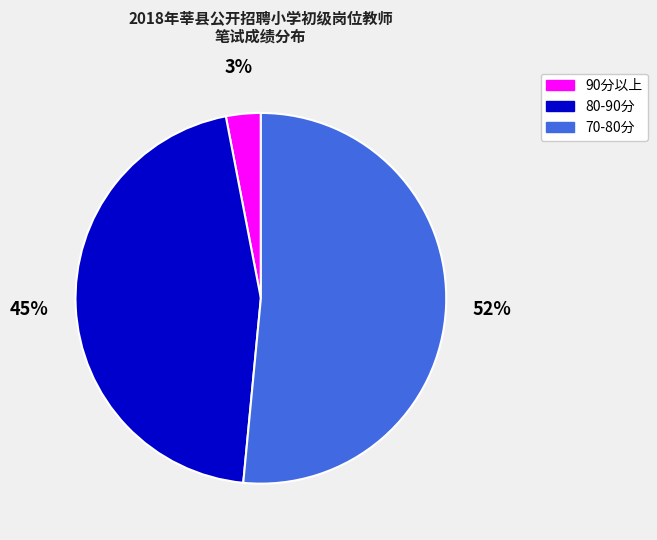

Is there any slice that represents more than half of the pie?

Yes